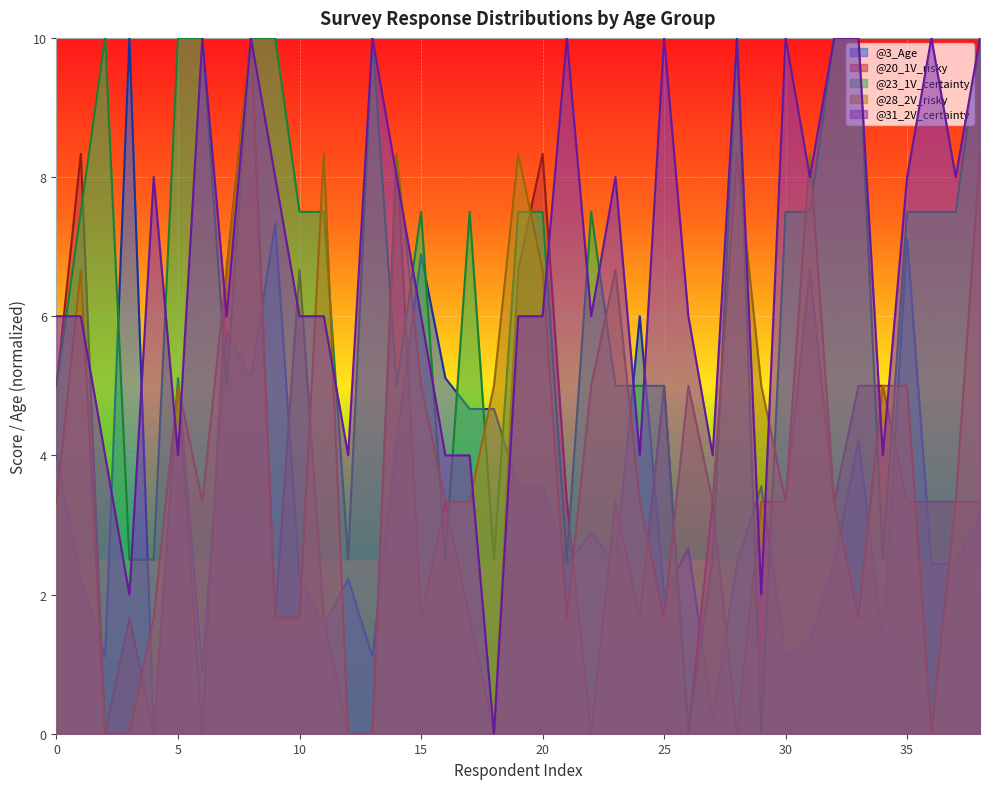

How many interior local peaks does the @20_1V_risky series have?

12